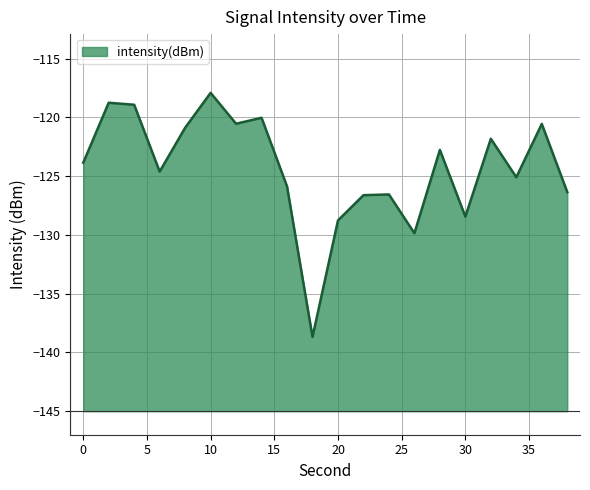

What is the difference between the second highest and minimum values?

19.9